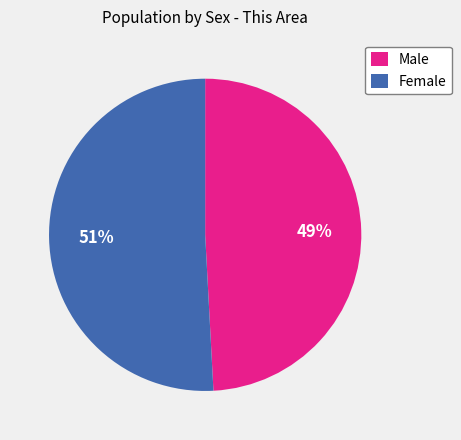

How many segments does this pie chart have?

2